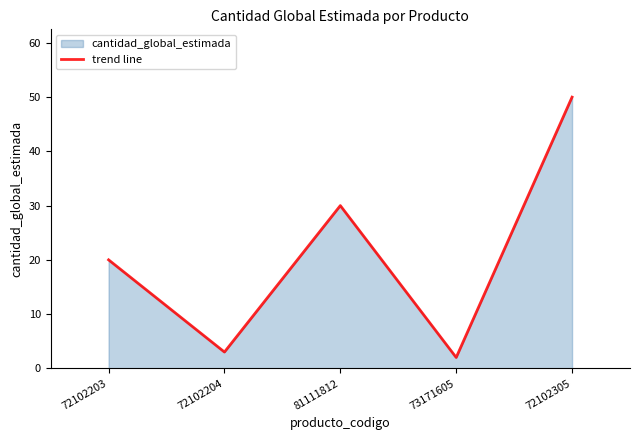

The chart shows a value of 16 at 81111812. True or false?

False